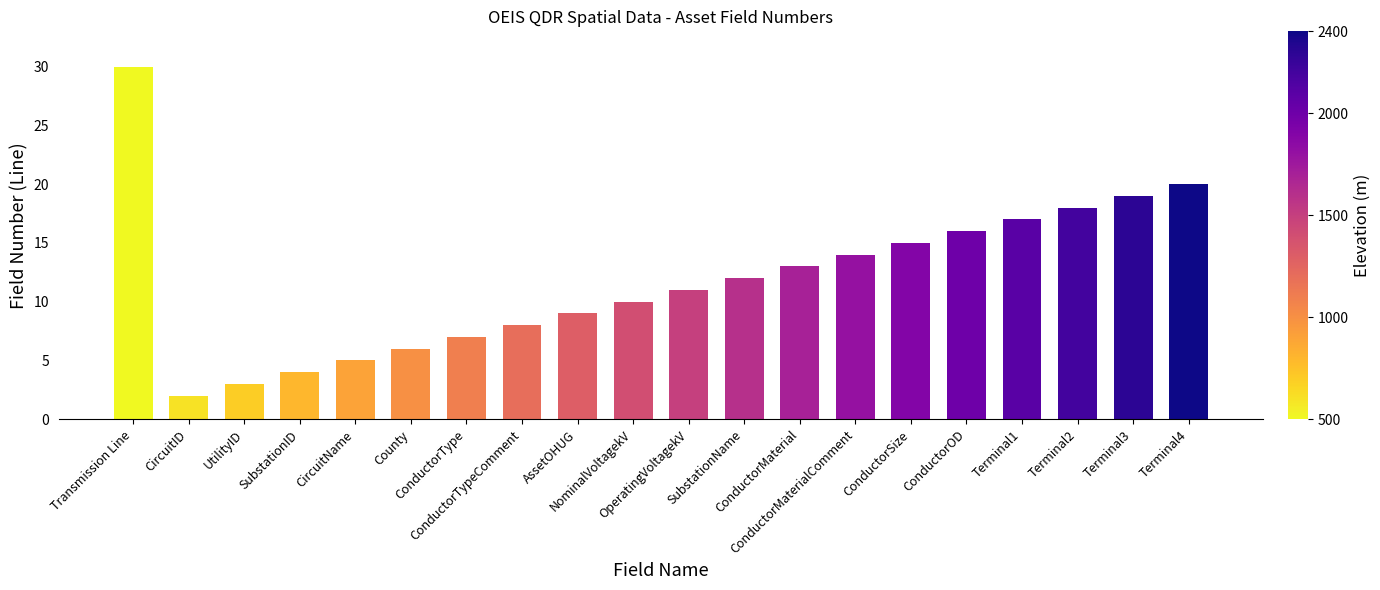

How many bars are there in total?

20